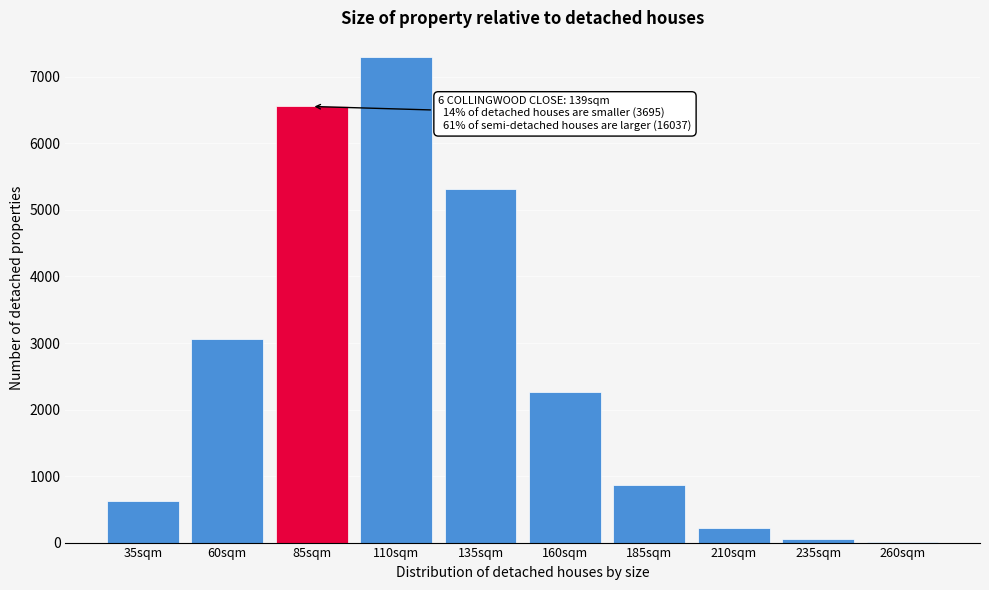

Reading left to right, what are all the values shown in this chart?

35sqm=629	60sqm=3066	85sqm=6556	110sqm=7305	135sqm=5322	160sqm=2271	185sqm=862	210sqm=224	235sqm=47	260sqm=6